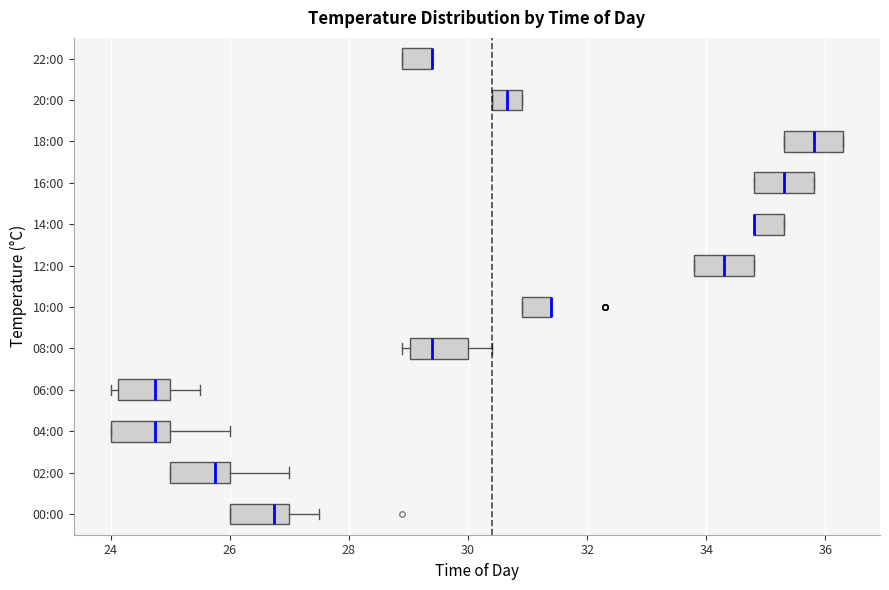

Reading bottom to top, transcribe this box plot: for each box, give where its median line is, the range the box spans, and where its two whiskers end, as read against the x-axis. The values are not printed on the chart, so give them approximately, as read against the axis.

00:00: median 26.8, box 26.0 to 27.0, whiskers 26.0 to 27.6
02:00: median 25.8, box 25.0 to 26.0, whiskers 25.0 to 27.0
04:00: median 24.8, box 24.0 to 25.0, whiskers 24.0 to 26.0
06:00: median 24.8, box 24.2 to 25.0, whiskers 24.0 to 25.6
08:00: median 29.4, box 29.0 to 30.0, whiskers 29.0 (just left of the box's left edge) to 30.4
10:00: median 31.4 (drawn on the box's right edge), box 31.0 to 31.4, whiskers 31.0 to 31.4
12:00: median 34.4, box 33.8 to 34.8, whiskers 33.8 to 34.8
14:00: median 34.8 (drawn on the box's left edge), box 34.8 to 35.4, whiskers 34.8 to 35.4
16:00: median 35.4, box 34.8 to 35.8, whiskers 34.8 to 35.8
18:00: median 35.8, box 35.4 to 36.4, whiskers 35.4 to 36.4
20:00: median 30.6, box 30.4 to 31.0, whiskers 30.4 to 31.0
22:00: median 29.4 (drawn on the box's right edge), box 29.0 to 29.4, whiskers 29.0 to 29.4